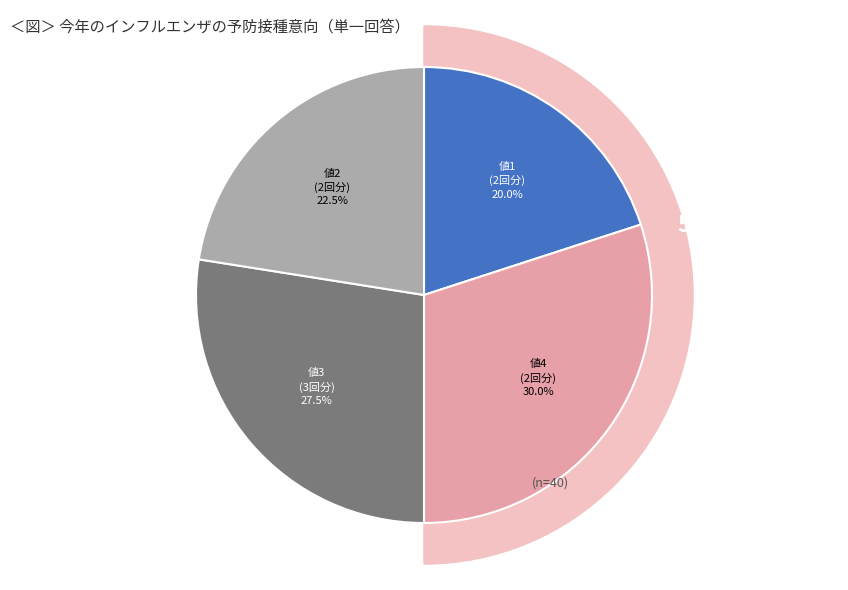

Is there a majority slice in this chart?

No